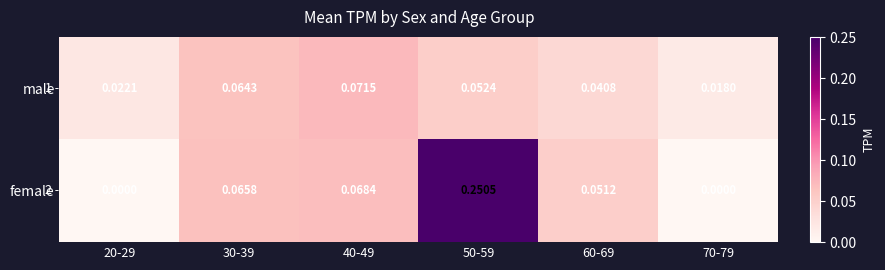

Which series has the widest spread of values?

female